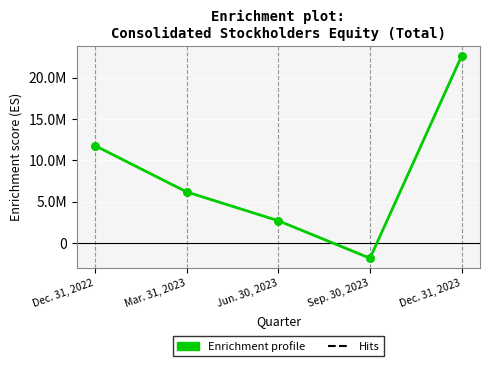

Does the chart have visible grid lines?

Yes